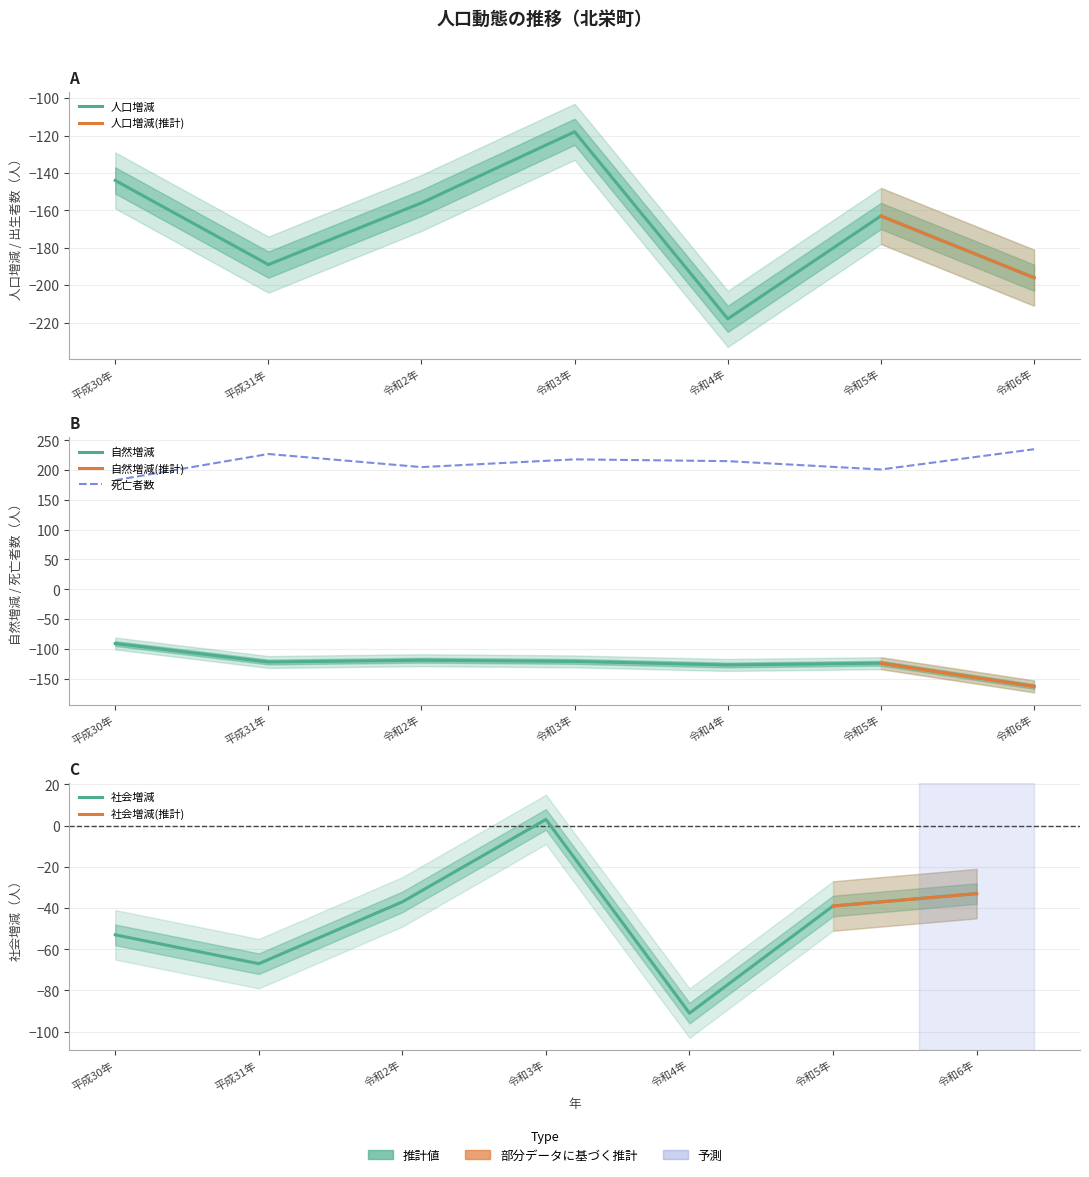

Reading left to right, list all the values displayed in this chart.

人口増減: -144	-189	-156	-118	-218	-163	-196
自然増減: -91	-122	-119	-121	-127	-124	-163
死亡者数: 183	227	205	218	215	201	235
社会増減: -53	-67	-37	3	-91	-39	-33